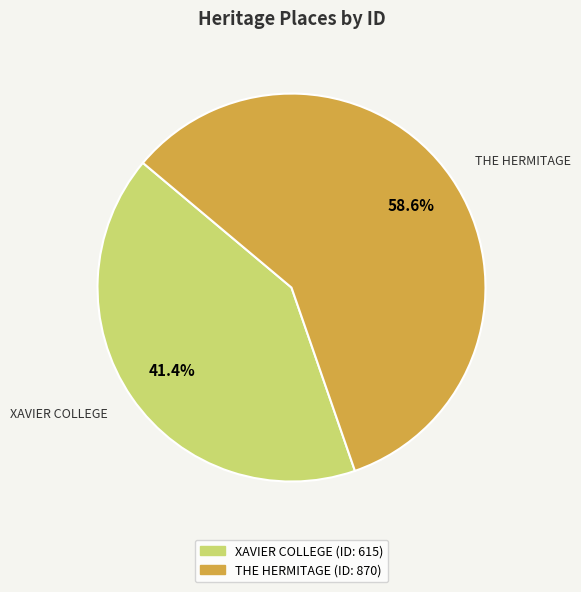

Between XAVIER COLLEGE and THE HERMITAGE, which is larger?

THE HERMITAGE